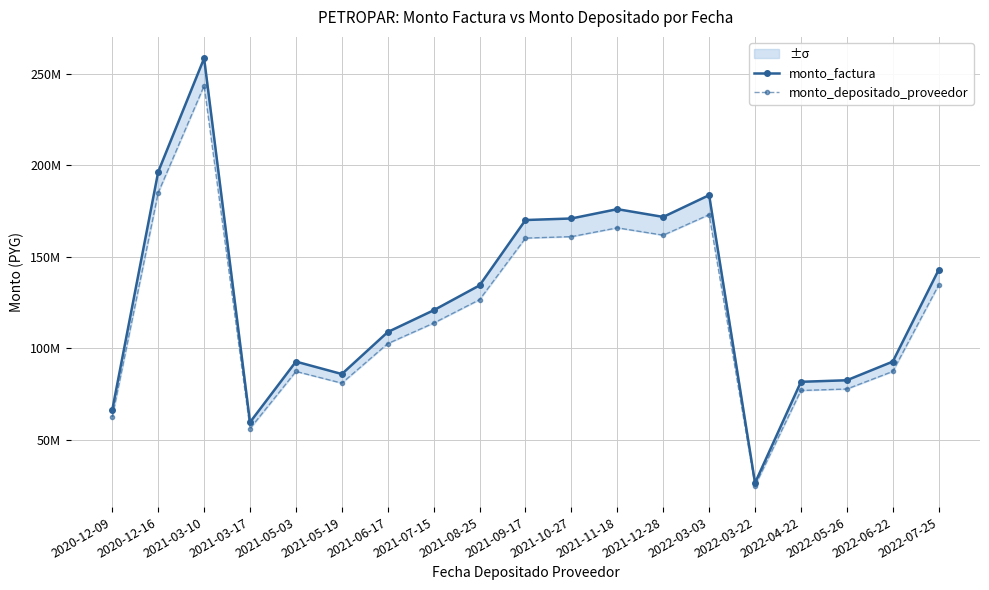

Which series has the largest total across all categories?

monto_factura